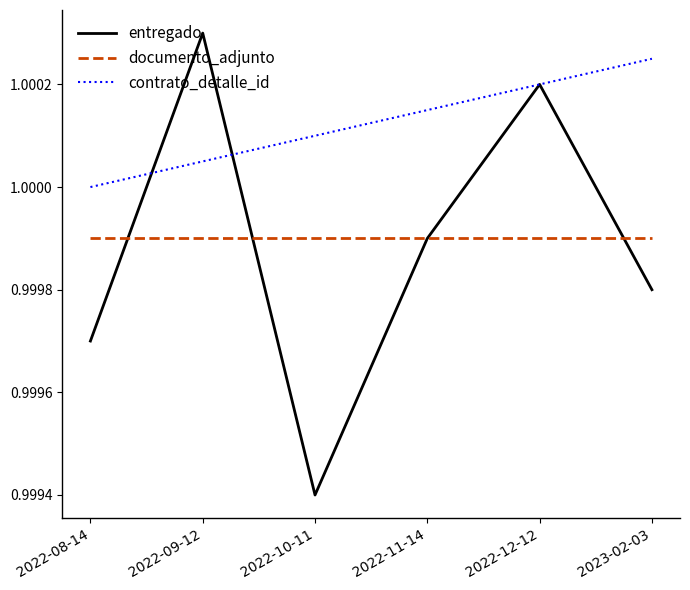

At 2023-02-03, list the series in order from largest to smallest.

contrato_detalle_id, documento_adjunto, entregado